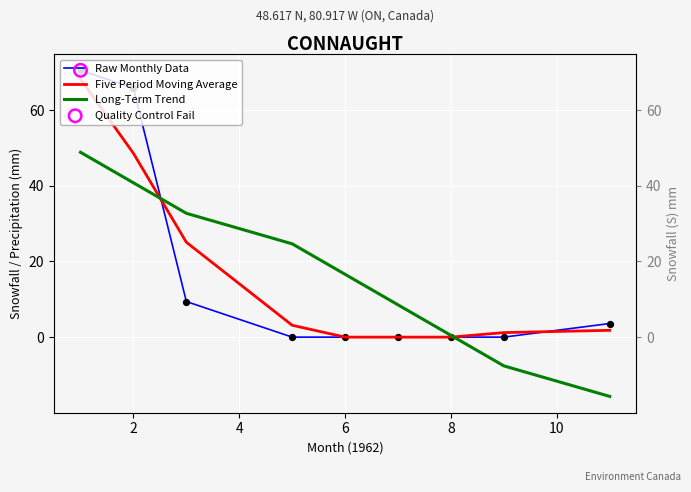

Is the value of Raw Monthly Data at 4 greater than the value of Five Period Moving Average at 4?

No